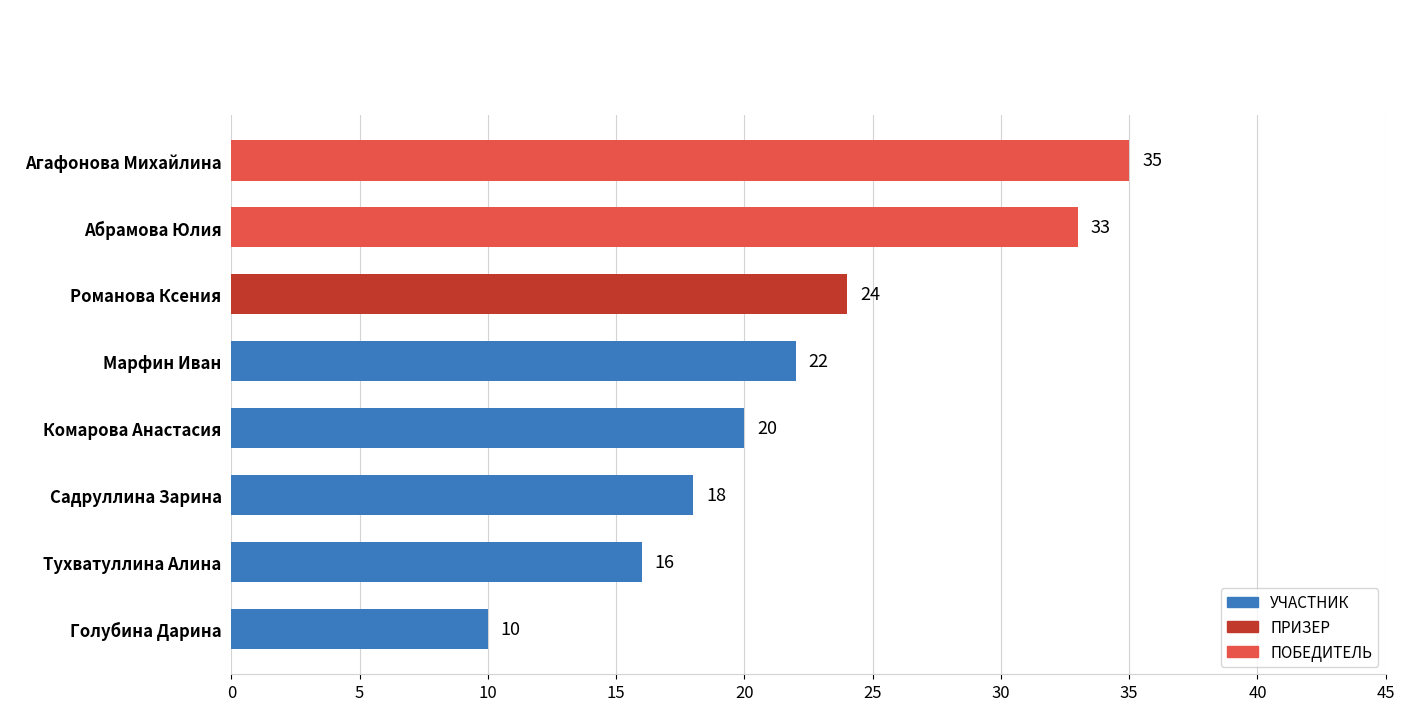

Reading bottom to top, list all the values displayed in this chart.

10	16	18	20	22	24	33	35